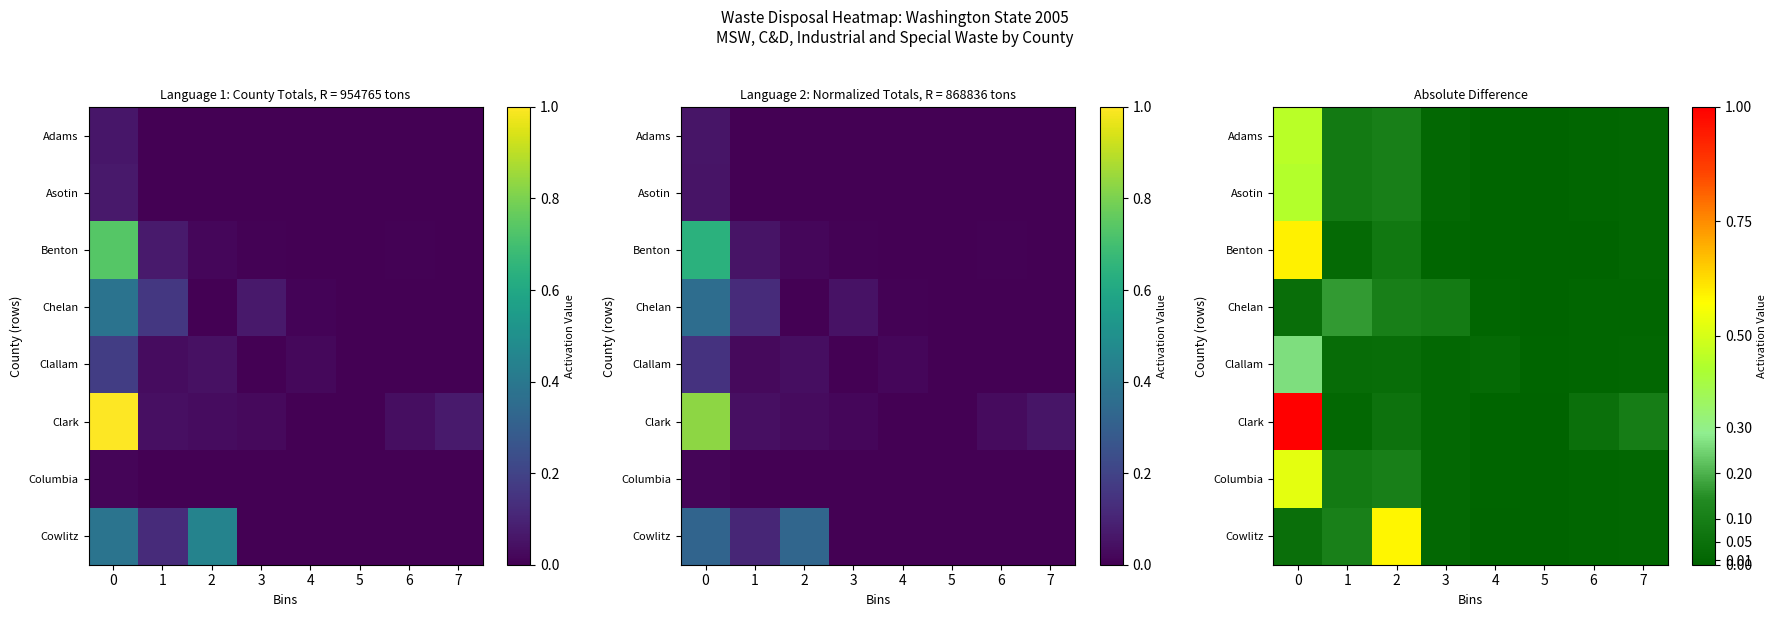

How many distinct data groups are displayed?

8